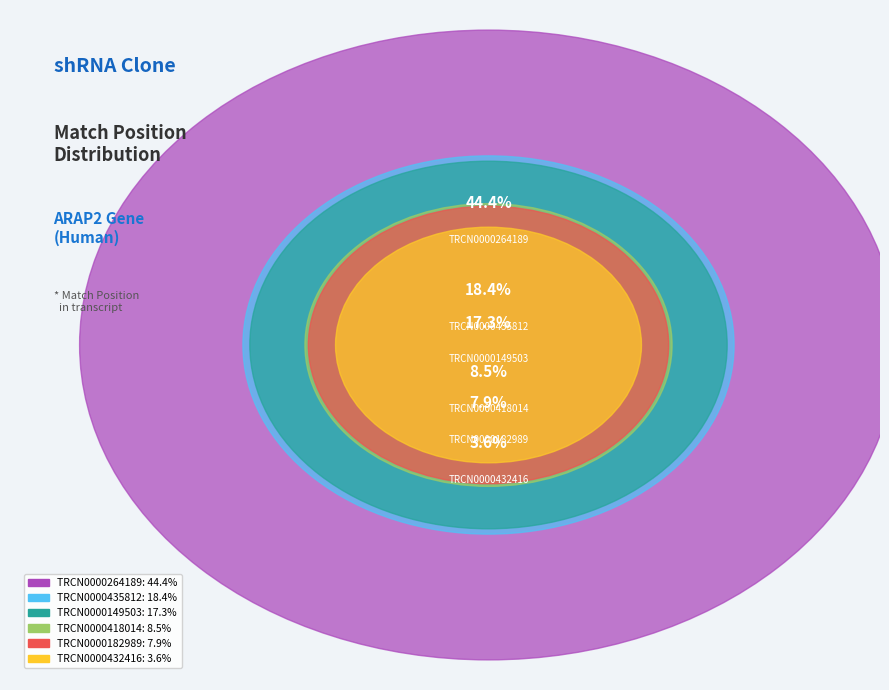

Does TRCN0000264189 represent more than half of the total?

No